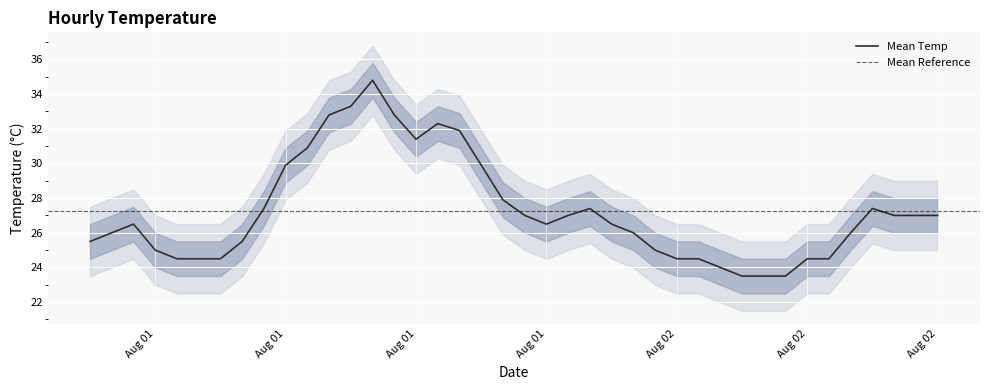

In Mean Temp, how many points are lower than both neighbors (excluding endpoints)?

2